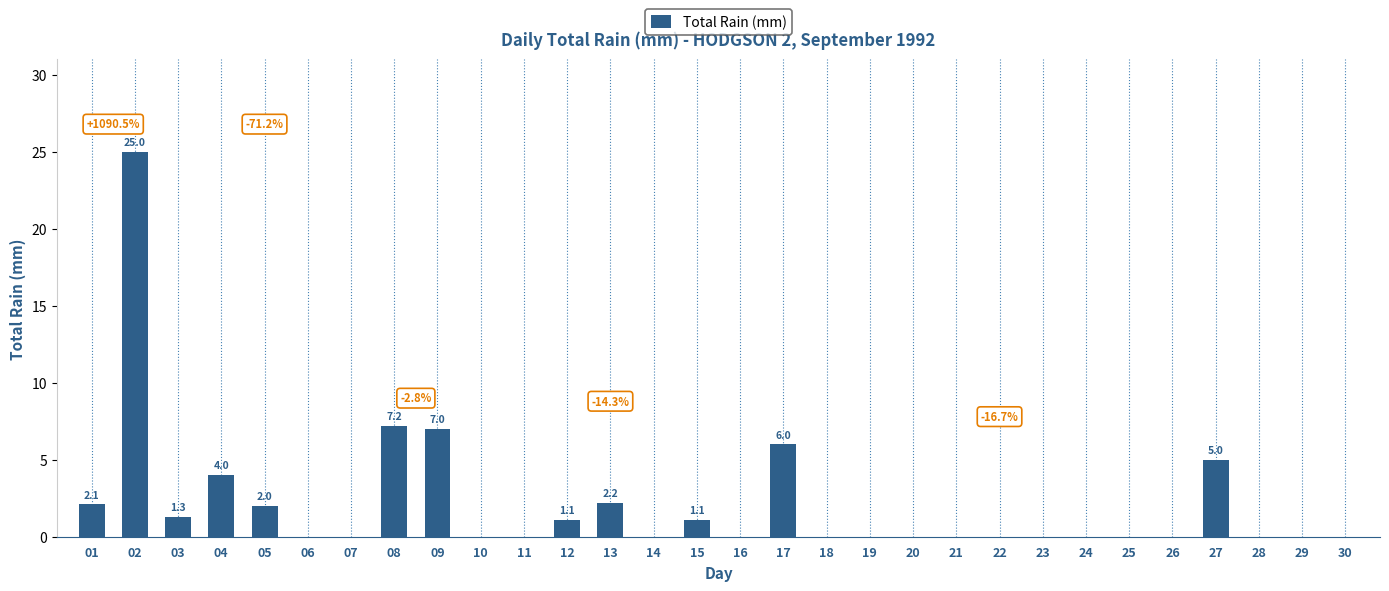

Are the bars grouped side by side (vs. stacked)?

No